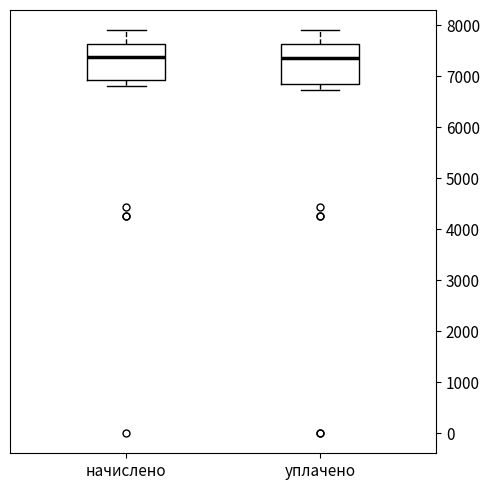

Reading left to right, read every box against the y-axis: the position of its median line, the range the box covers, and the ends of its whiskers. The values are not printed on the chart, so give them approximately, as read against the axis.

начислено: median 7400, box 6900 to 7600, whiskers 6800 to 7900
уплачено: median 7400, box 6800 to 7600, whiskers 6700 to 7900